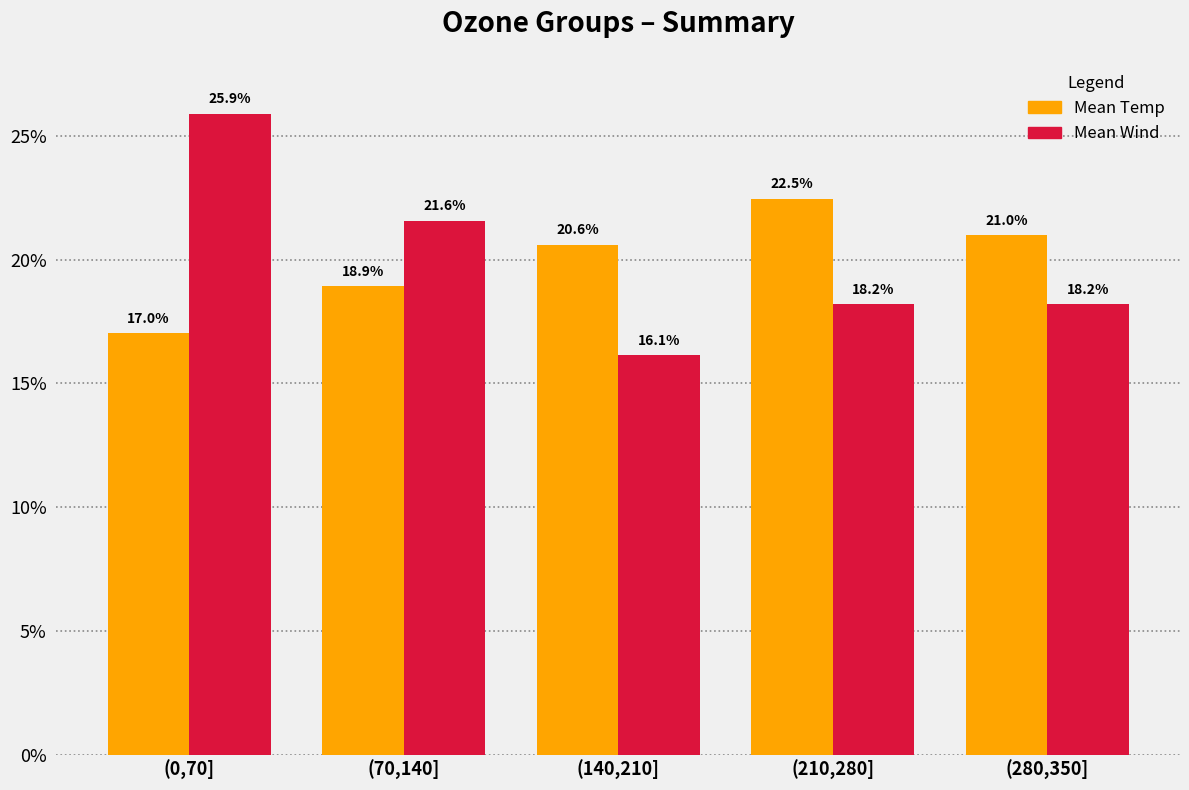

What is the total value across all series at (210,280]?

40.7